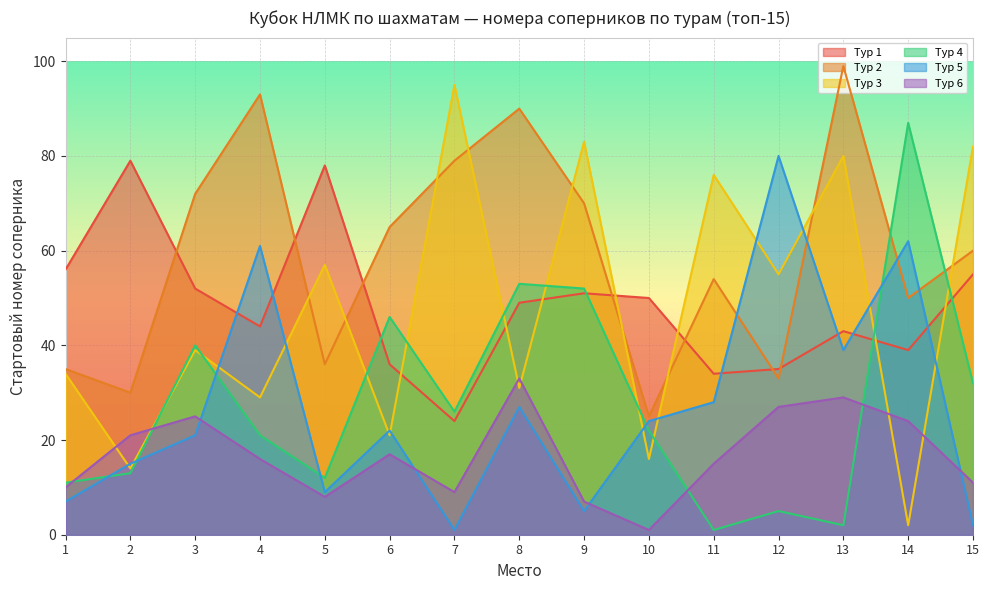

Which series has the largest total across all categories?

Тур 2